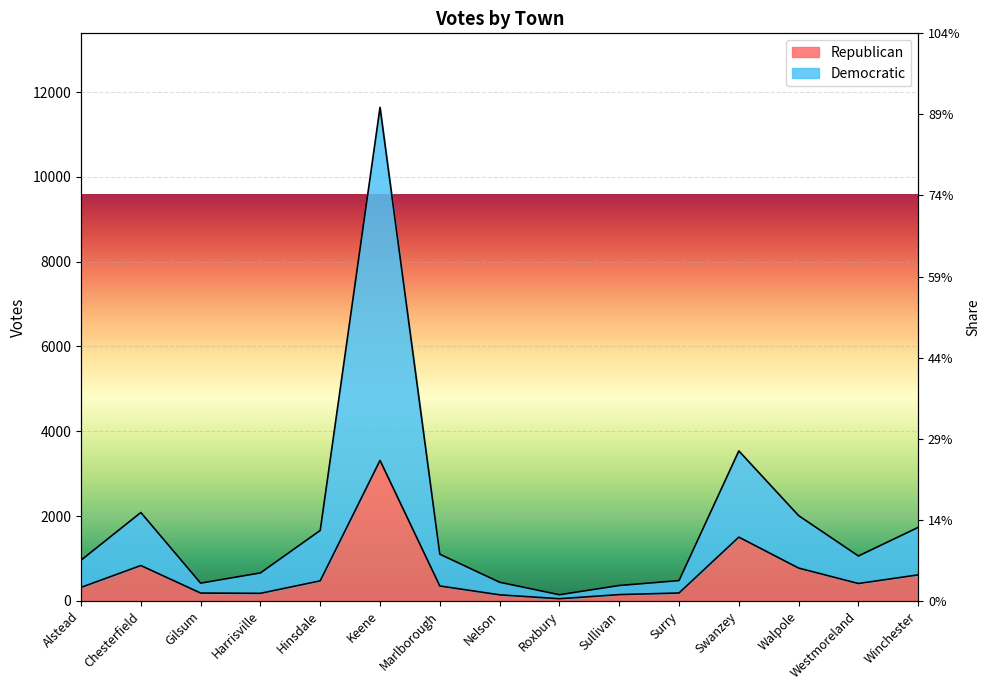

True or false: Republican and Democratic cross at least once.

False